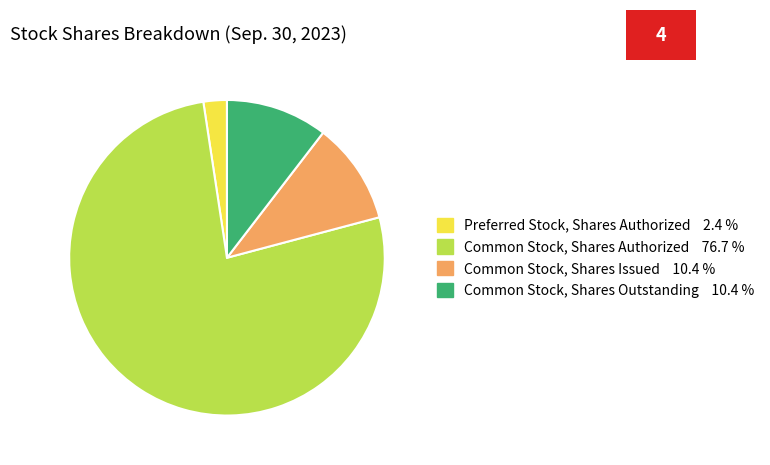

Is there any slice that represents more than half of the pie?

Yes